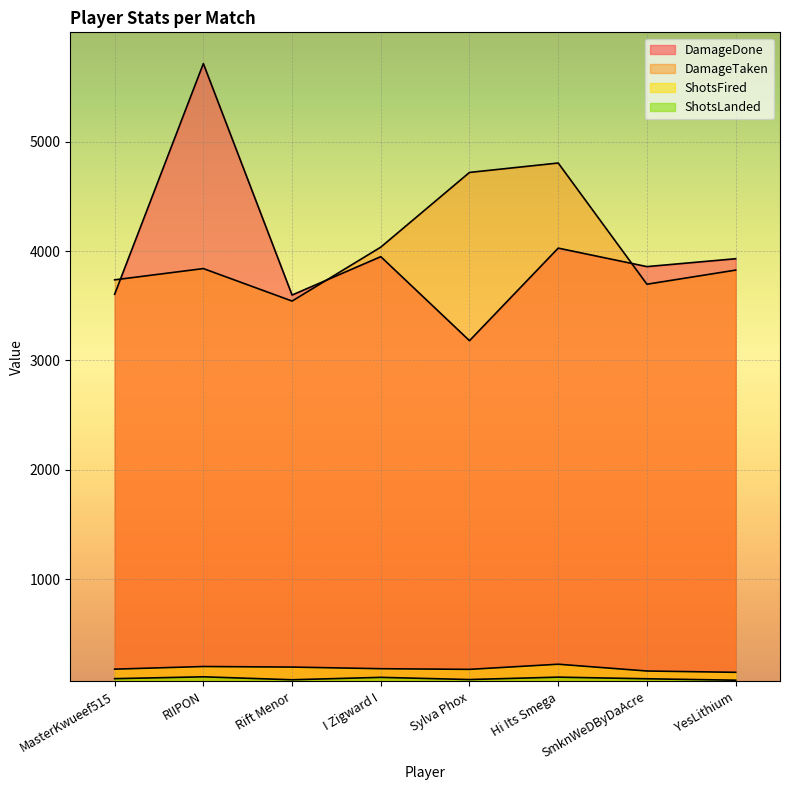

Where is the first local maximum for DamageTaken?

RIIPON